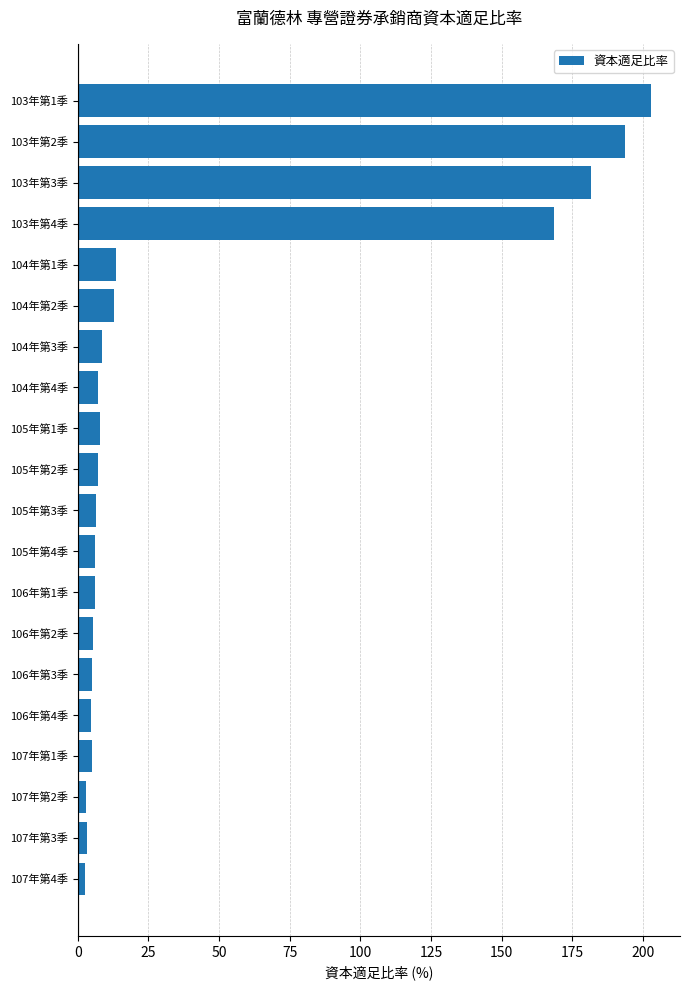

What is the label of the 18th bar from the bottom?

103年第3季